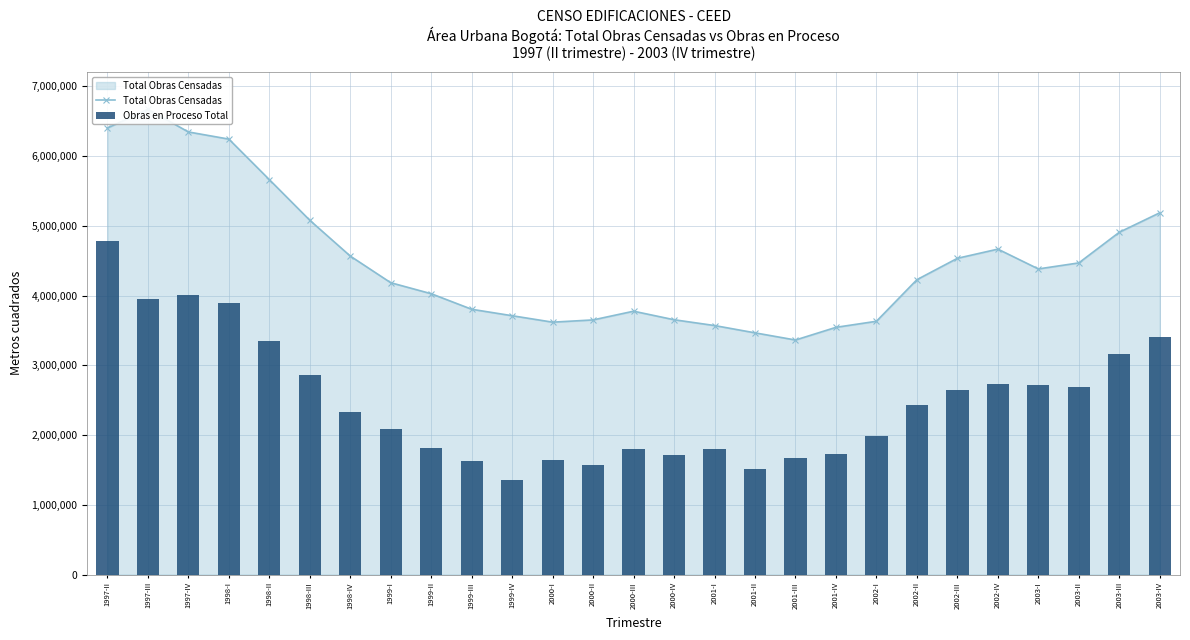

Rank the series by their average value, from highest to lowest.

Total Obras Censadas, Obras en Proceso Total